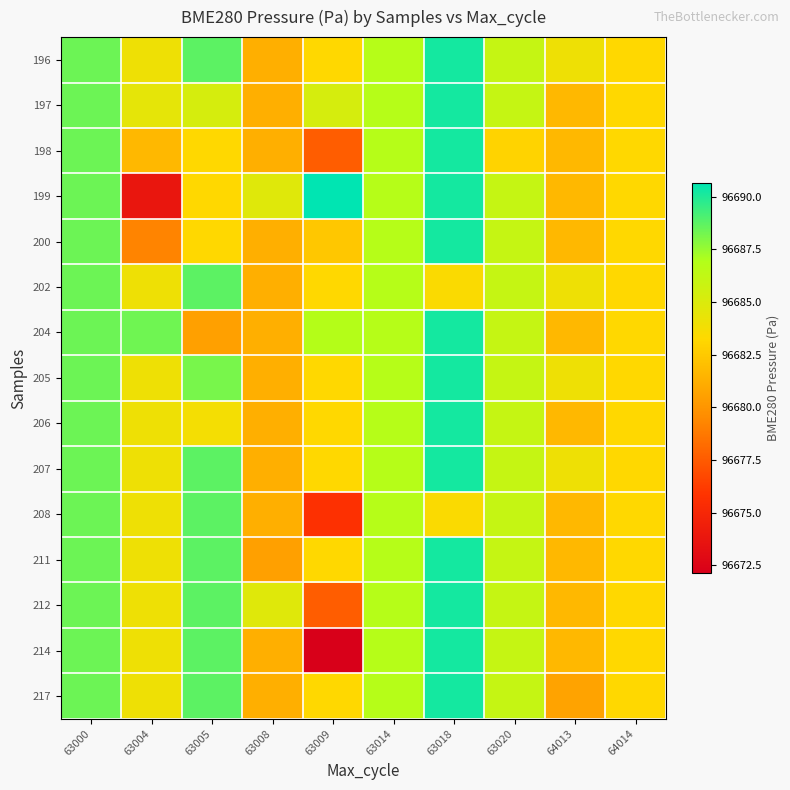

Rank the series at 63020 from lowest to highest value.

198, 196, 197, 199, 200, 202, 204, 205, 206, 207, 208, 211, 212, 214, 217